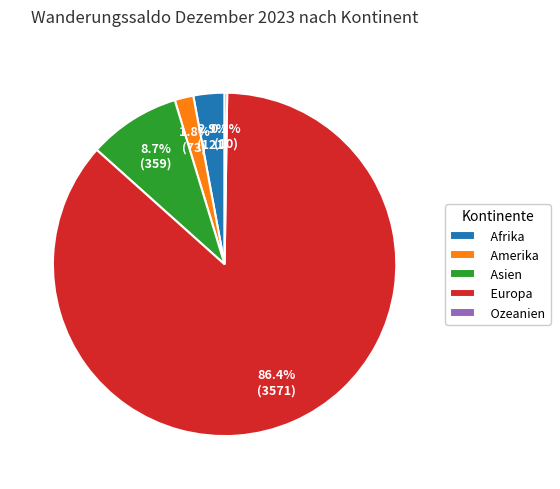

What is the ratio of the value at Afrika to the value at Asien?

0.3